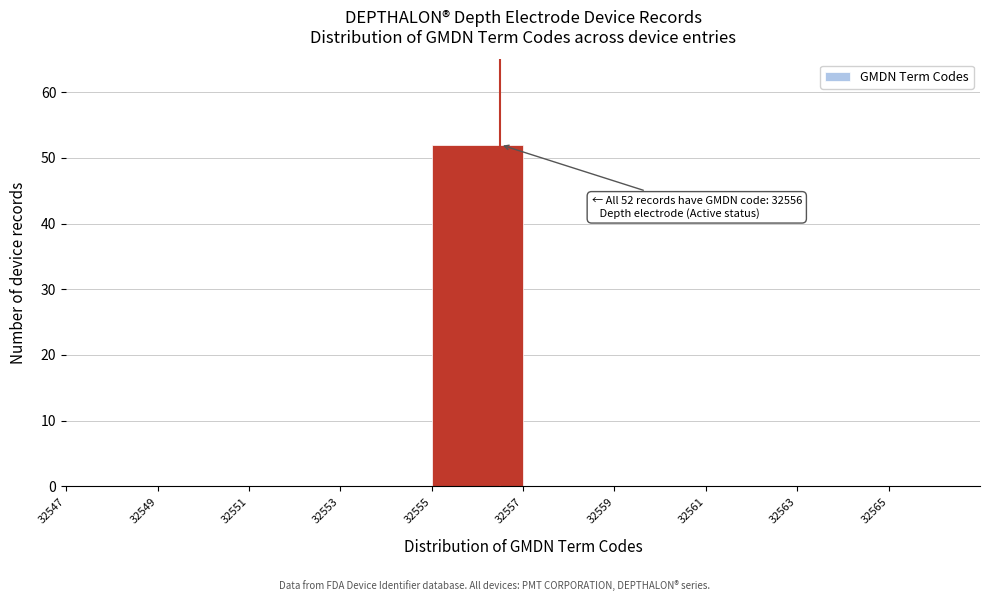

Reading right to left, list all the values displayed in this chart.

32565=0	32563=0	32561=0	32559=0	32557=0	32555=52	32553=0	32551=0	32549=0	32547=0